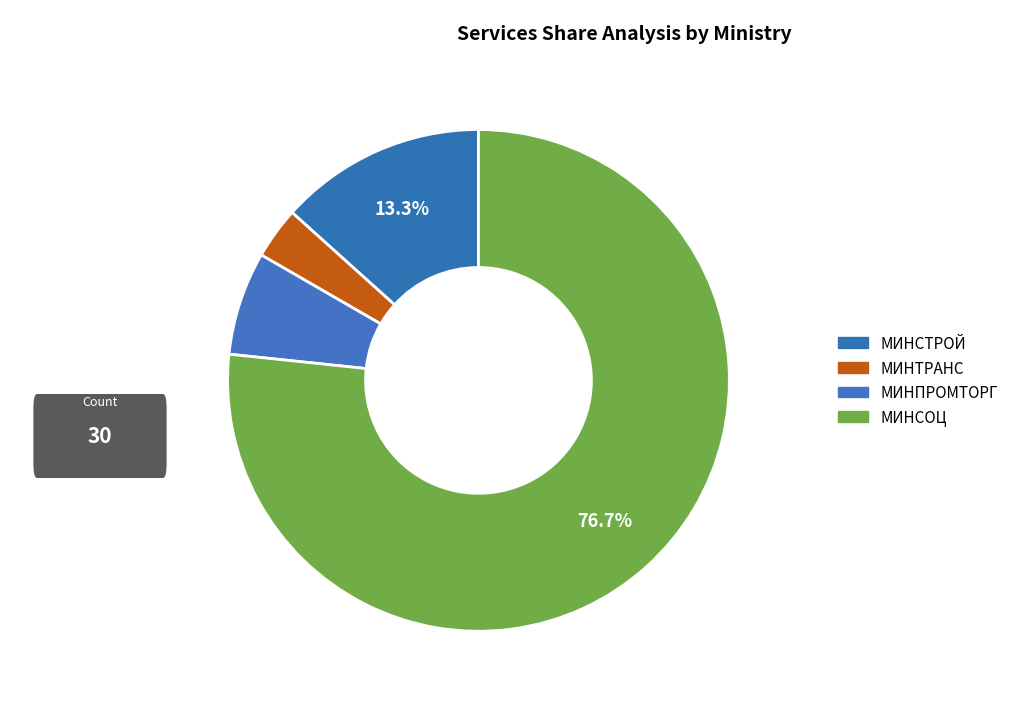

Count the number of slices in the pie.

4